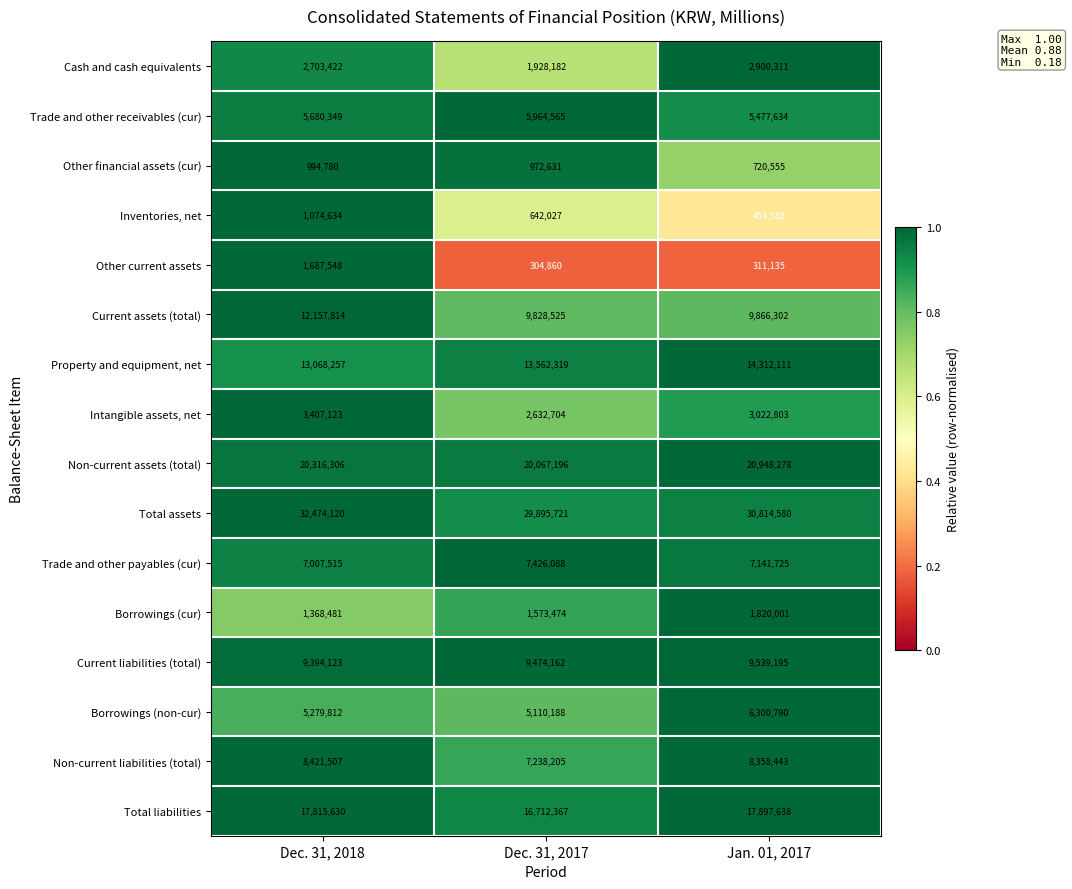

What value does the Cash and cash equivalents series have at Jan. 01, 2017?

2900311